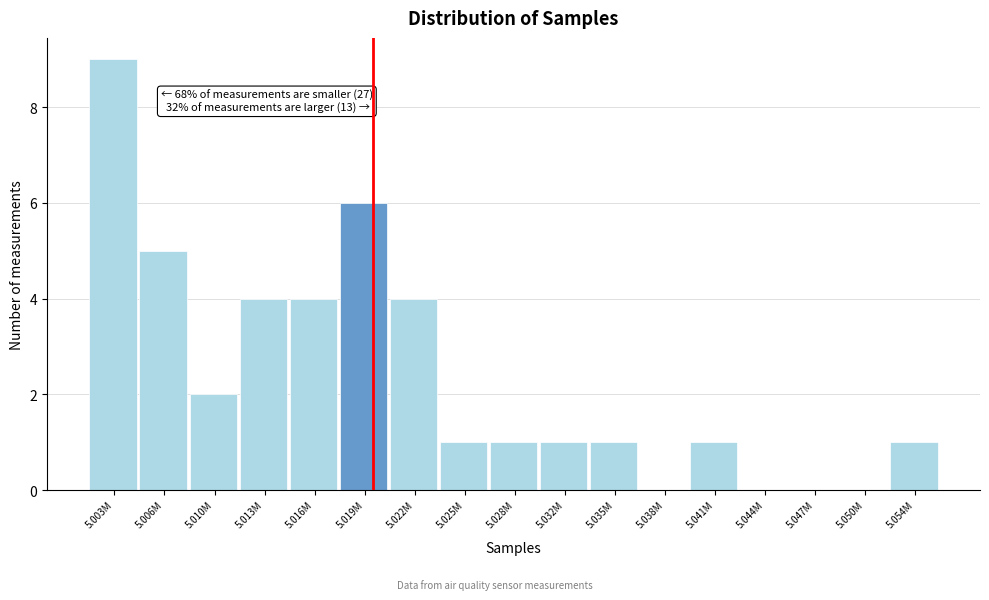

Reading left to right, what are all the values shown in this chart?

5.003M=9	5.006M=5	5.010M=2	5.013M=4	5.016M=4	5.019M=6	5.022M=4	5.025M=1	5.028M=1	5.032M=1	5.035M=1	5.038M=0	5.041M=1	5.044M=0	5.047M=0	5.050M=0	5.054M=1